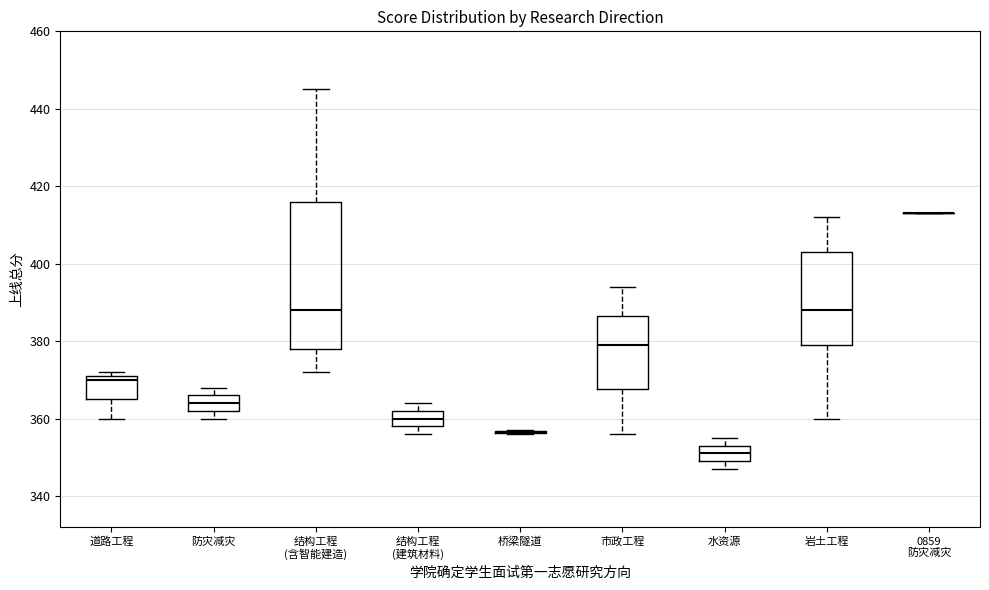

Reading left to right, transcribe this box plot: for each box, give where its median line is, the range the box spans, and where its two whiskers end, as read against the y-axis. The values are not printed on the chart, so give them approximately, as read against the axis.

道路工程: median 370, box 366 to 372, whiskers 360 to 372 (just above the box's upper edge)
防灾减灾: median 364, box 362 to 366, whiskers 360 to 368
结构工程 (含智能建造): median 388, box 378 to 416, whiskers 372 to 446
结构工程 (建筑材料): median 360, box 358 to 362, whiskers 356 to 364
桥梁隧道: box collapsed to a line at 356, whiskers 356 to 358
市政工程: median 380, box 368 to 386, whiskers 356 to 394
水资源: median 352, box 350 to 354, whiskers 348 to 356
岩土工程: median 388, box 380 to 404, whiskers 360 to 412
0859 防灾减灾: box collapsed to a line at 414, whiskers 414 to 414